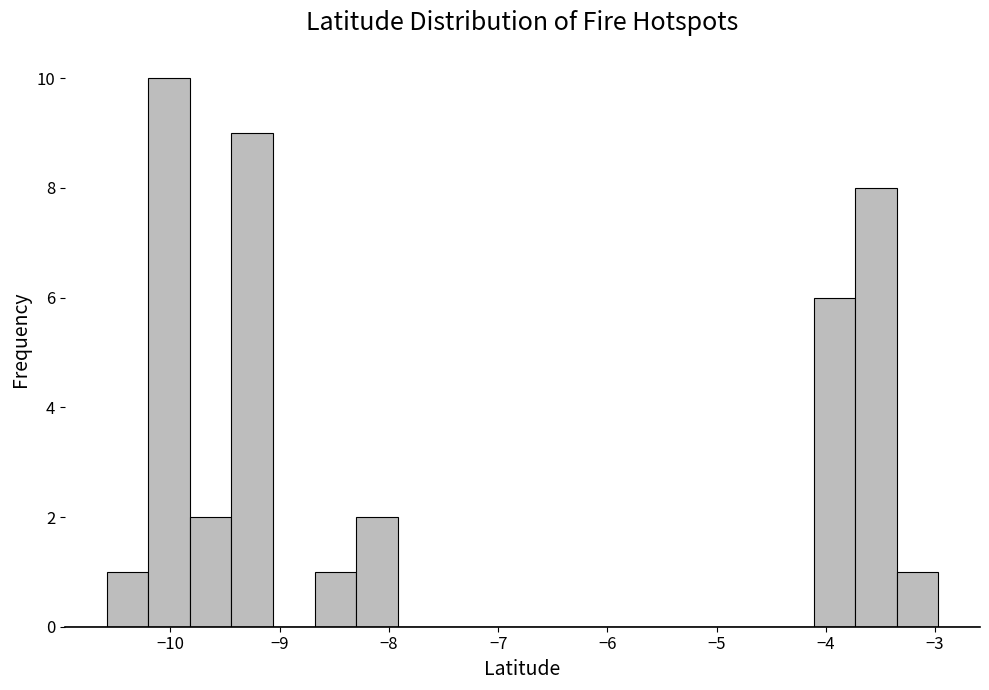

Around what value on the x-axis is the tallest bar? Give the approximate position of its centre, as read against the axis.

-10.0